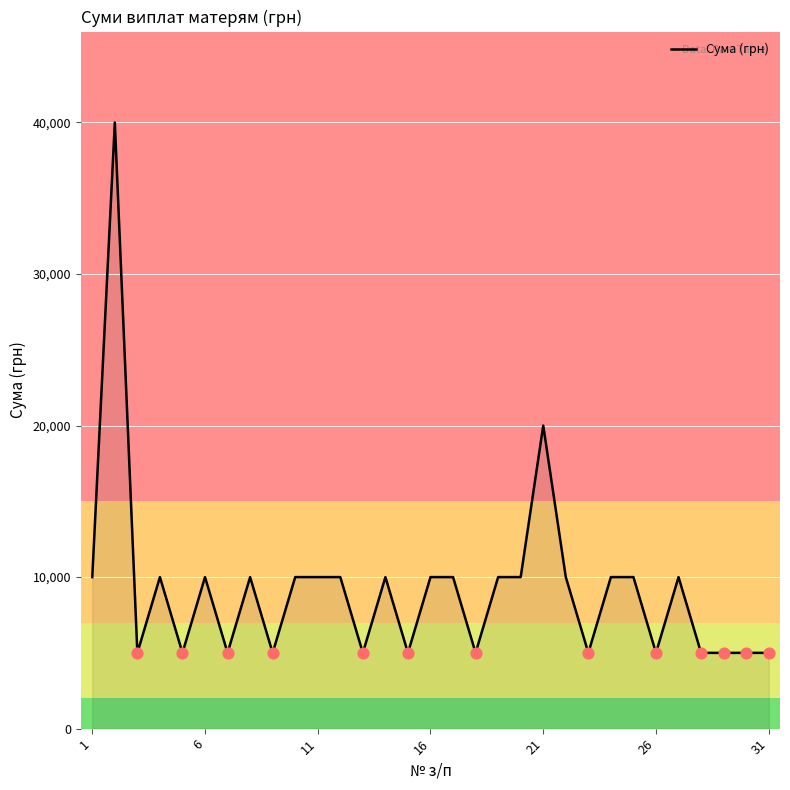

What is the maximum value shown in the chart?

40000